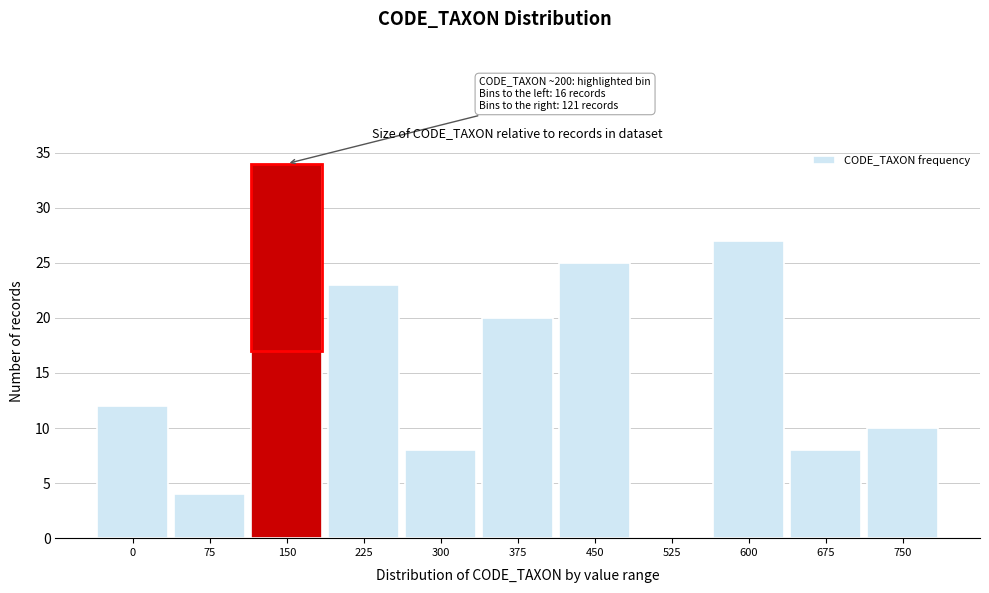

Reading left to right, what are all the values shown in this chart?

0=12	75=4	150=34	225=23	300=8	375=20	450=25	525=0	600=27	675=8	750=10